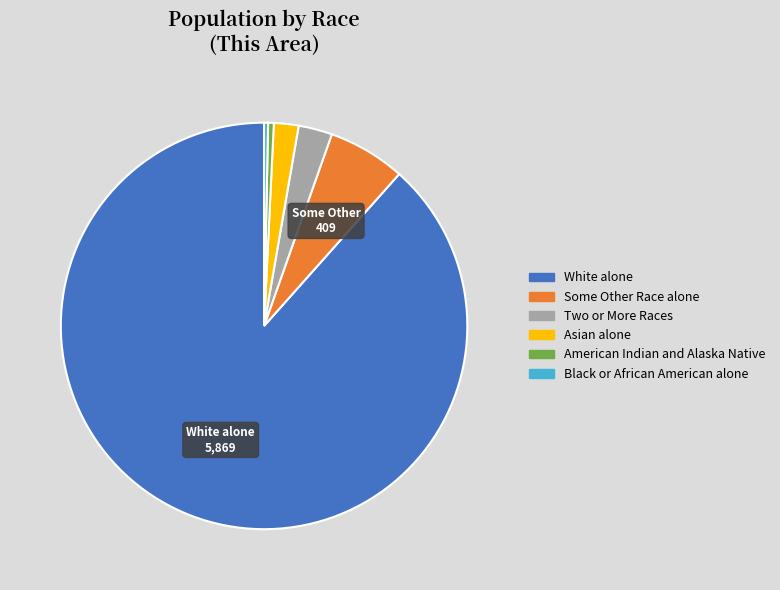

Do Two or More Races and Some Other Race alone together represent more than half of the pie?

No